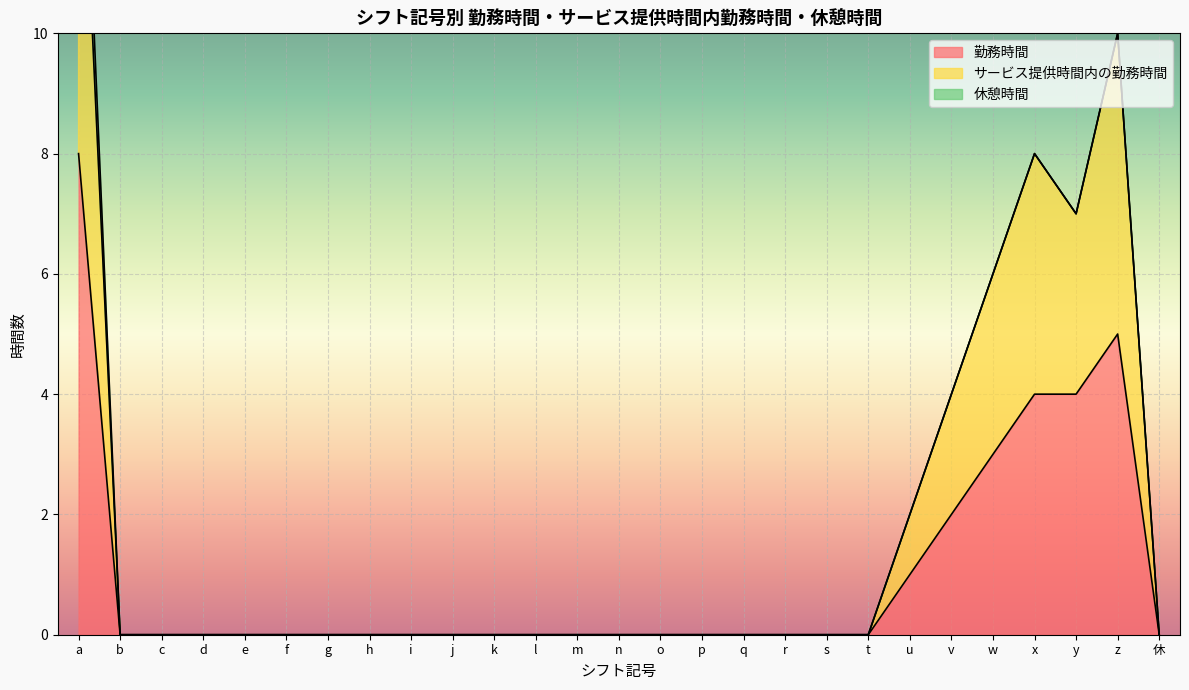

True or false: 勤務時間 has more than 2 points higher than both neighbors.

False